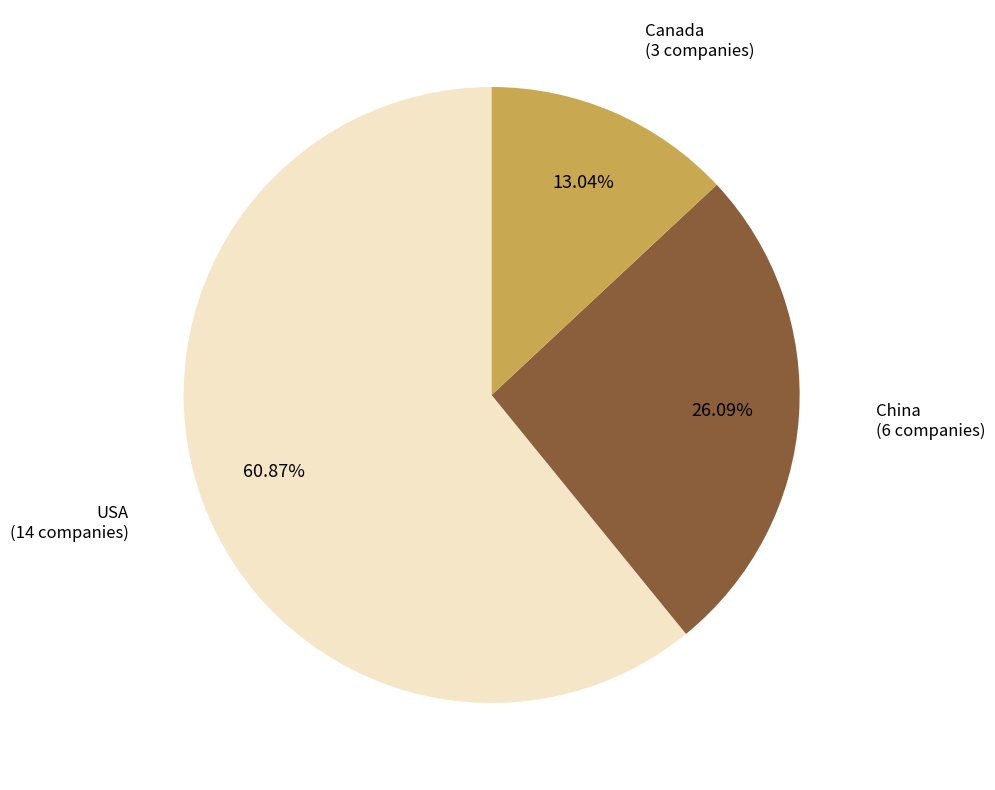

Approximately how many times larger is the value at USA compared to China?

2.3